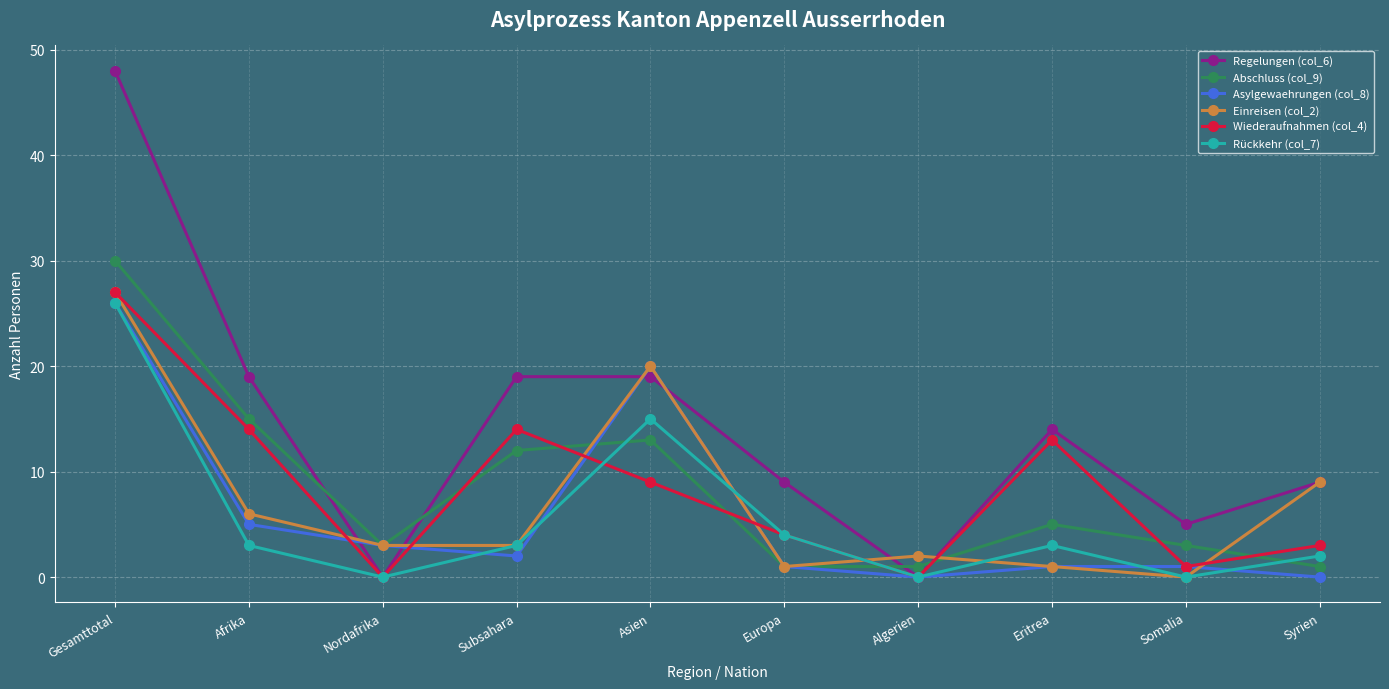

At how many categories does at least one series exceed 34?

1